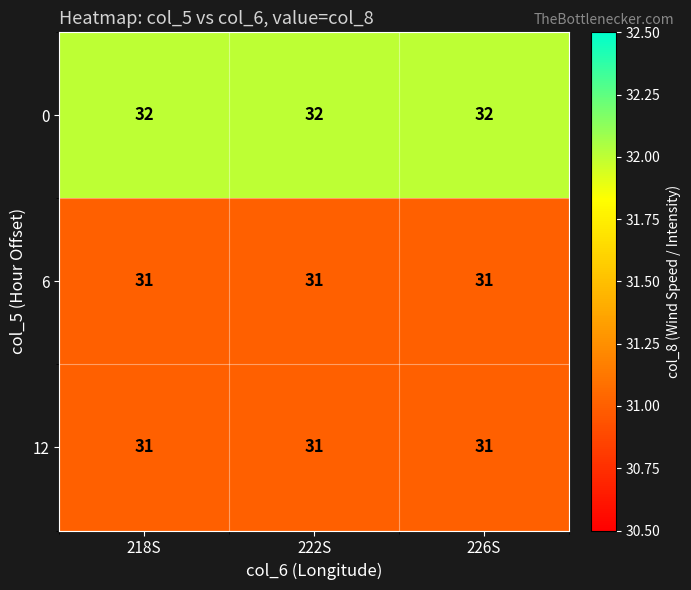

What is the total value across all series at 226S?

94